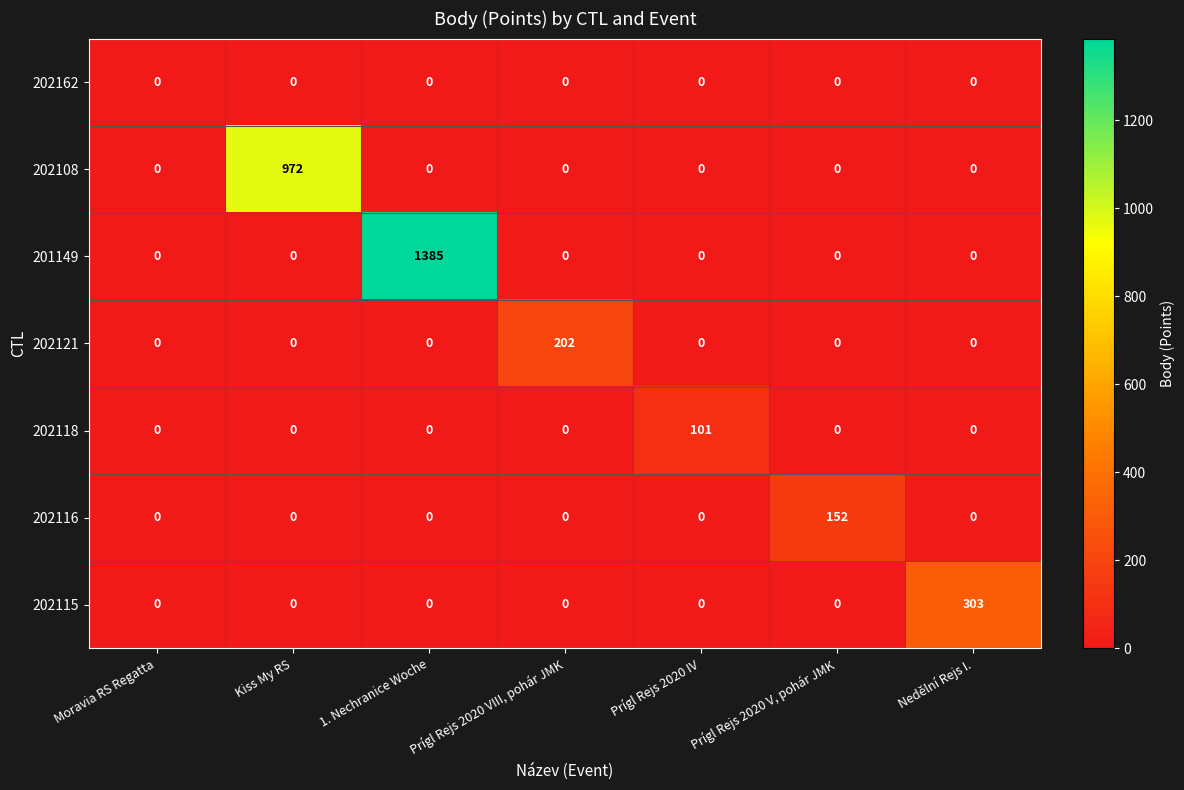

The value of 202108 at Moravia RS Regatta is 0. True or false?

True